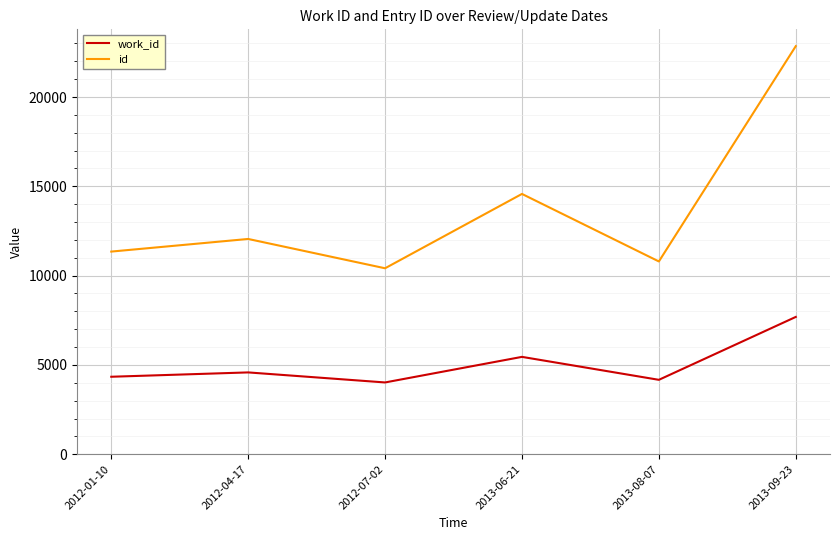

Which series changed the most between 2012-07-02 and 2013-08-07?

id